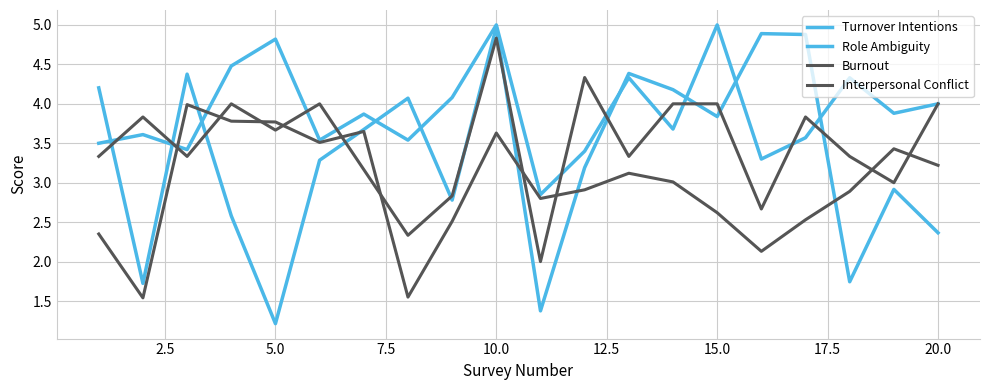

Rank the series by their average value, from highest to lowest.

Role Ambiguity, Interpersonal Conflict, Turnover Intentions, Burnout